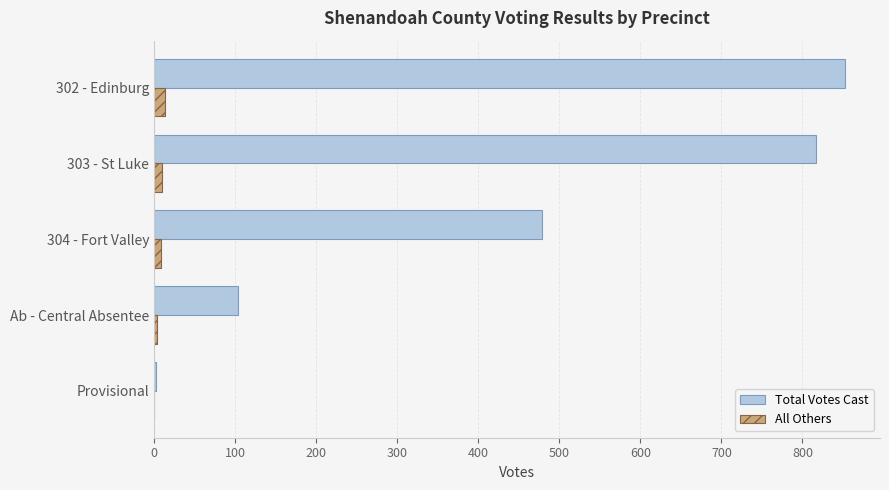

What is the maximum value for Total Votes Cast?

853